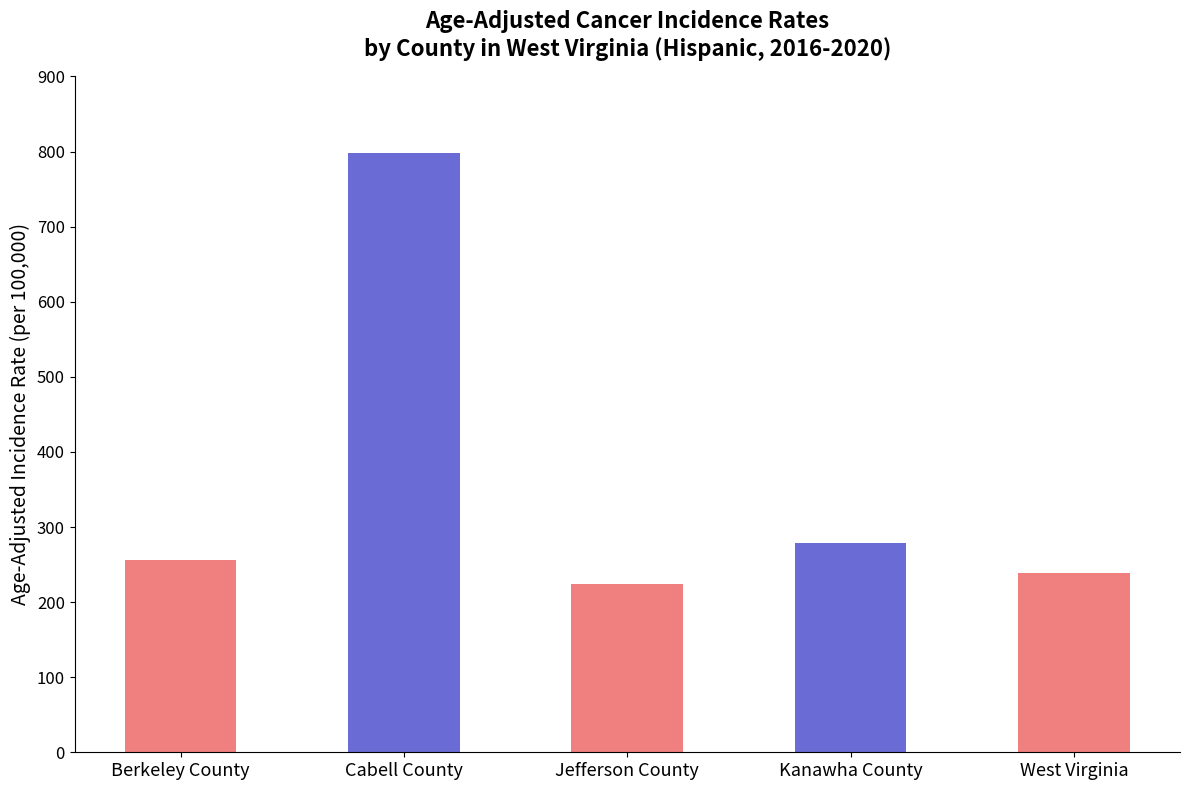

Rank the categories by value from highest to lowest.

Cabell County, Kanawha County, Berkeley County, West Virginia, Jefferson County